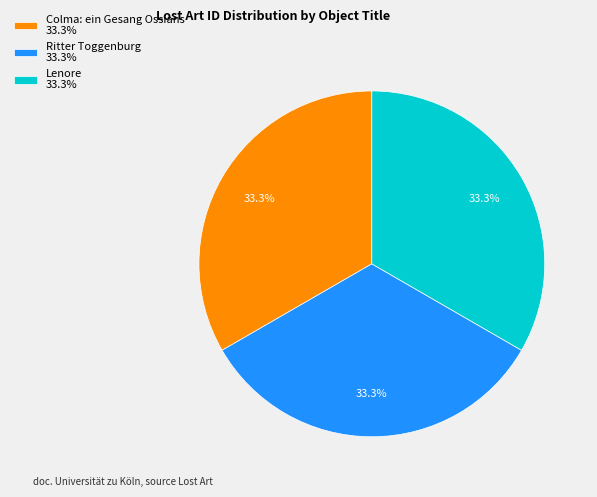

Count the number of slices in the pie.

3